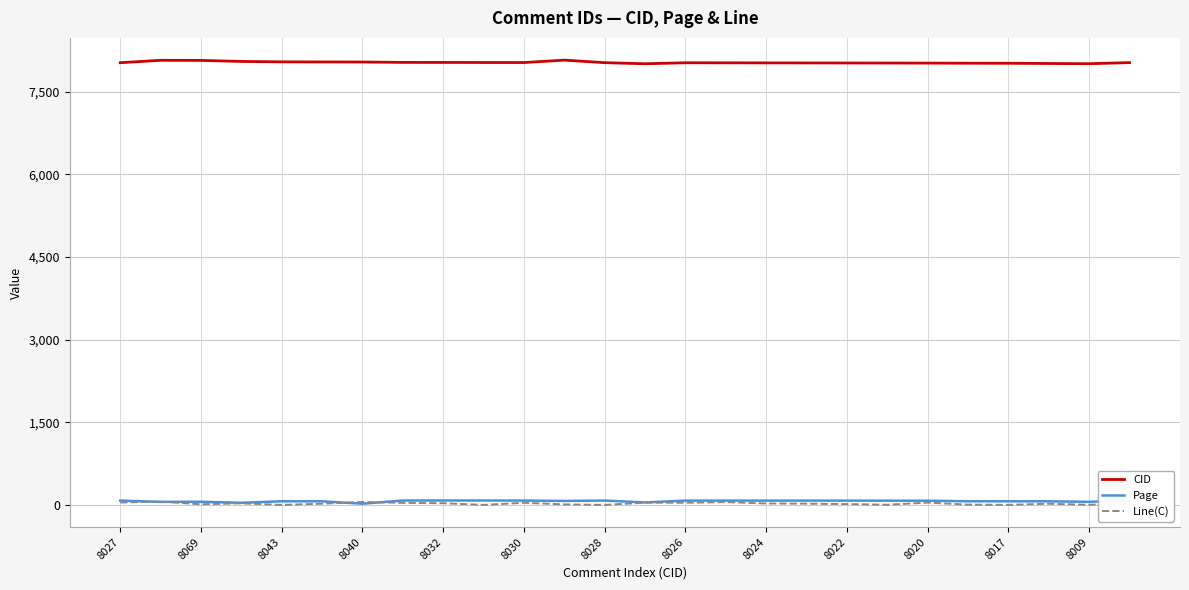

True or false: Line(C) has more than 0 interior local peaks.

True